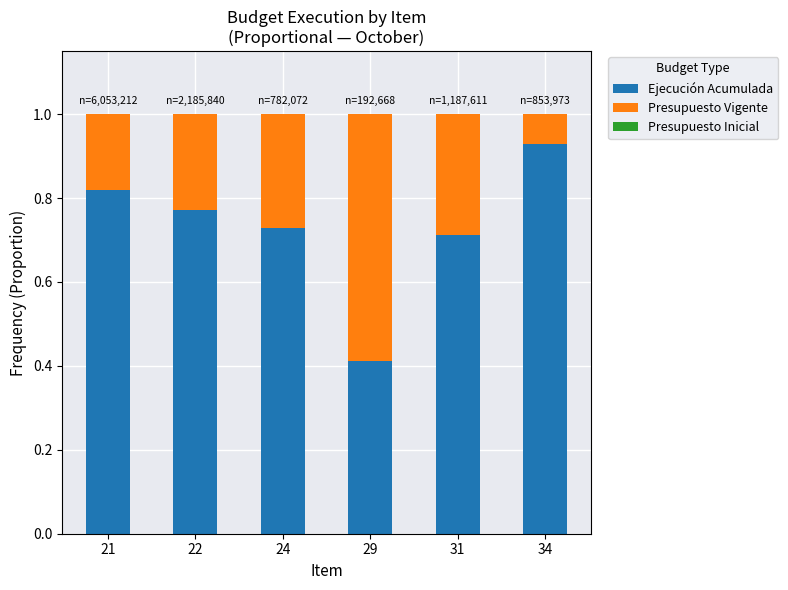

What is the lowest value of the Ejecución Acumulada series?

0.4